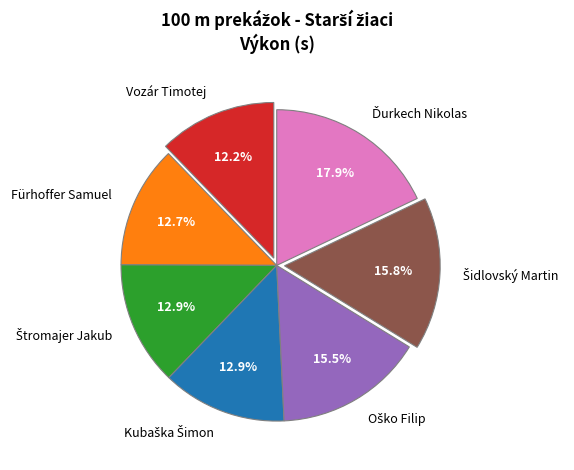

Does any single category account for the majority?

No